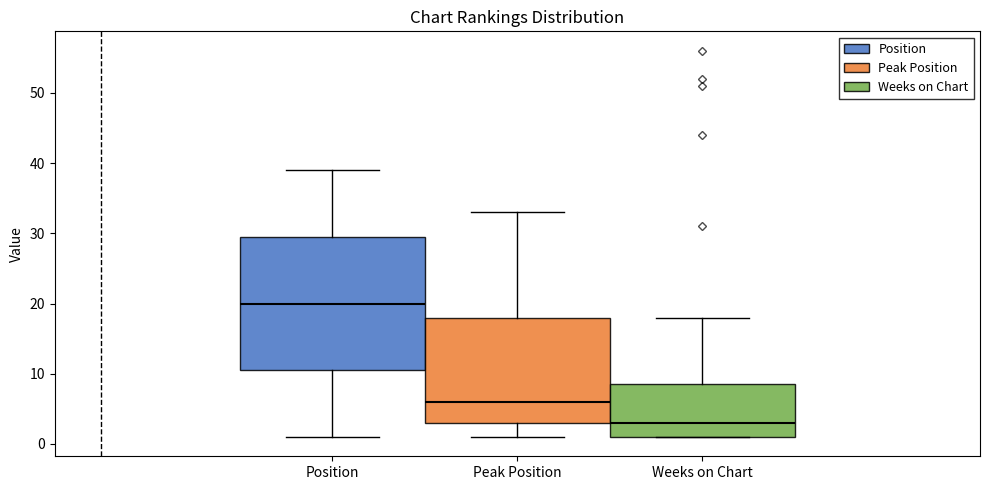

Which box is the tallest, from its lower edge to its upper edge?

Position